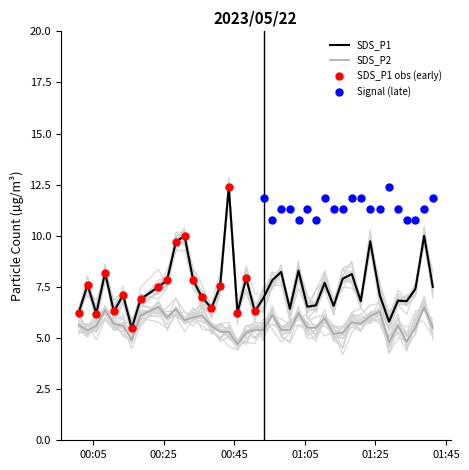

Which series has the largest Y range (max minus min)?

SDS_P1